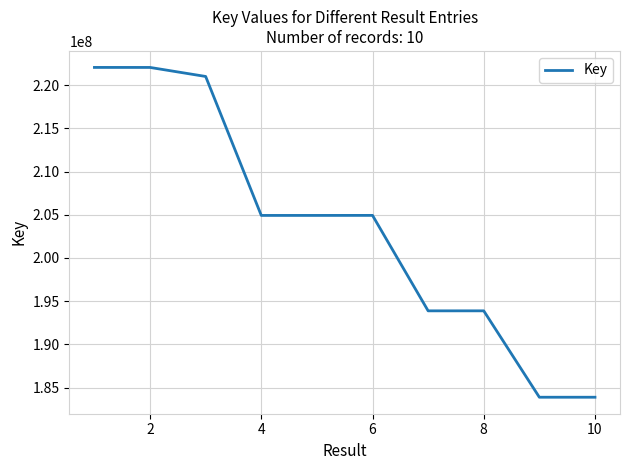

What is the difference between the maximum and minimum values?

38185353